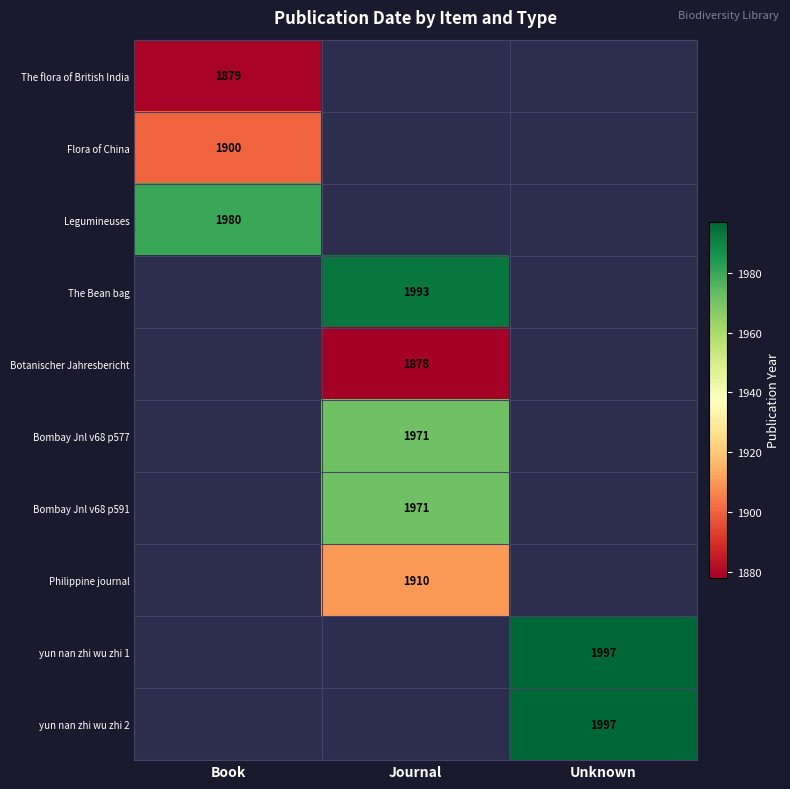

The Legumineuses series shows 1980 at Book. True or false?

True